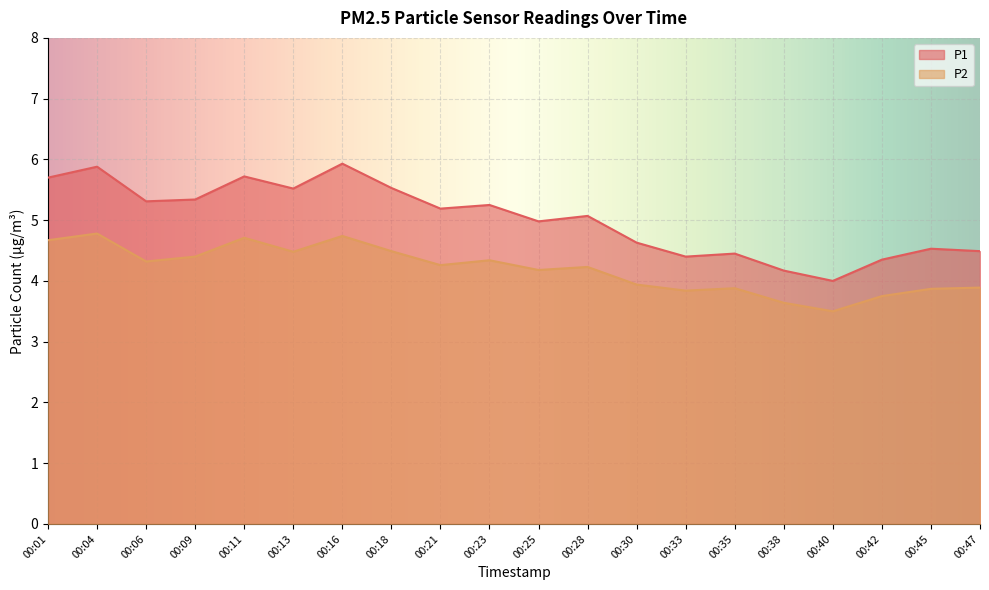

Rank the series at 00:47 from lowest to highest value.

P2, P1